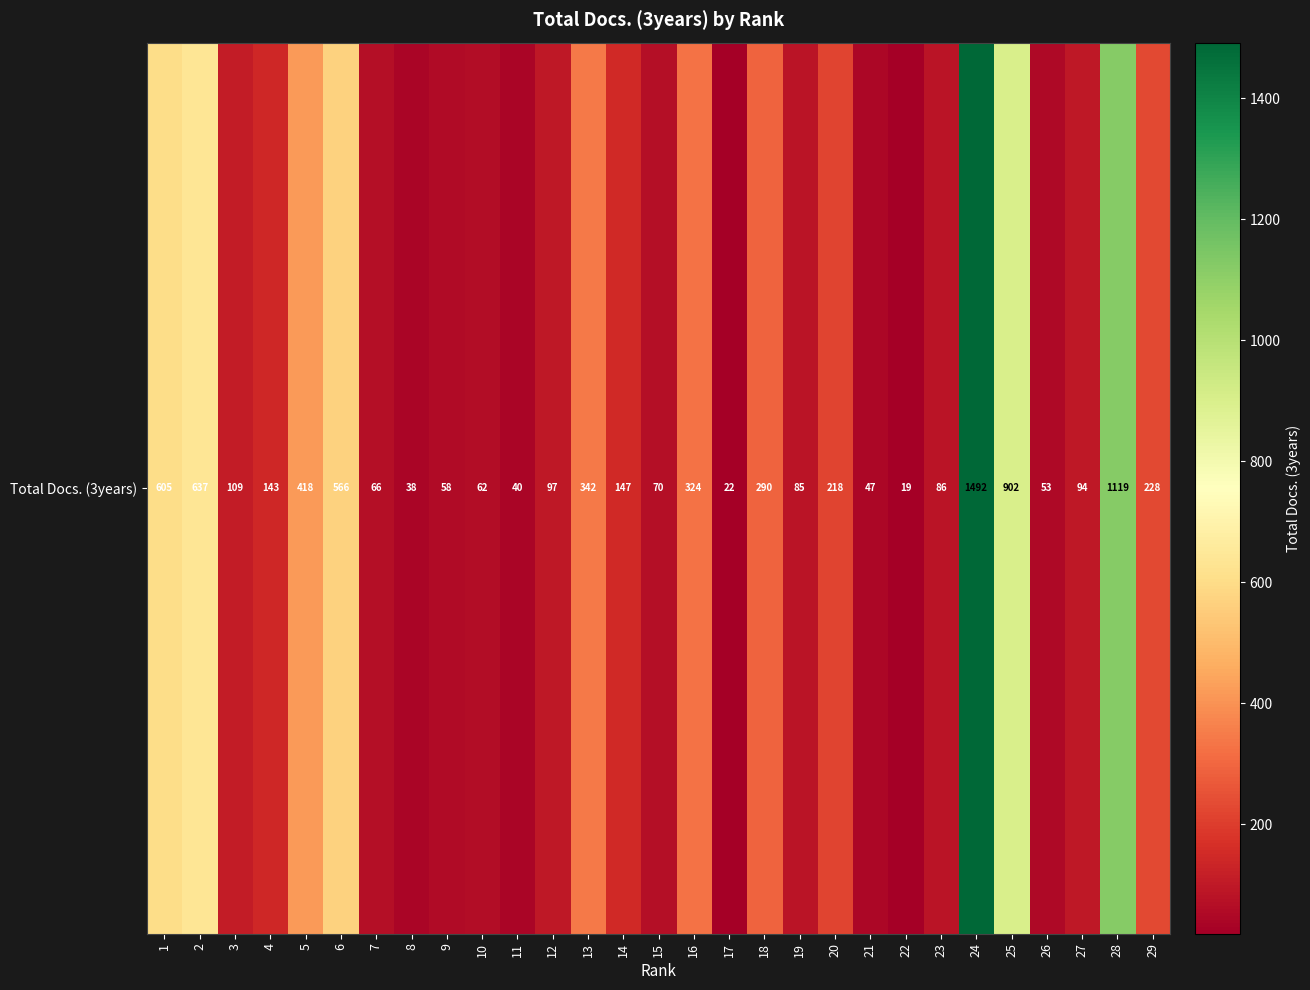

At which category does the chart reach its peak across all series?

24